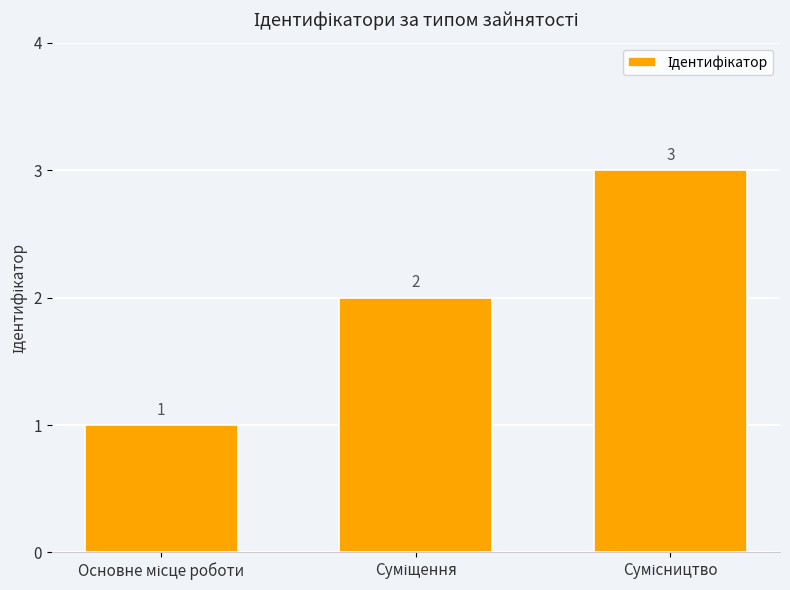

How many values are between 1 and 3?

3